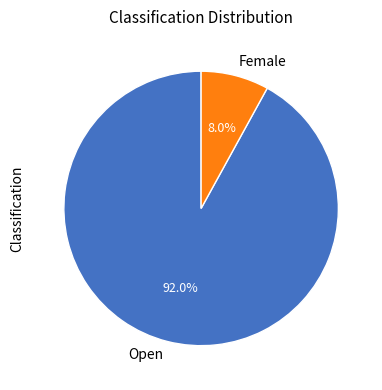

What is the smallest slice in the pie chart?

Female